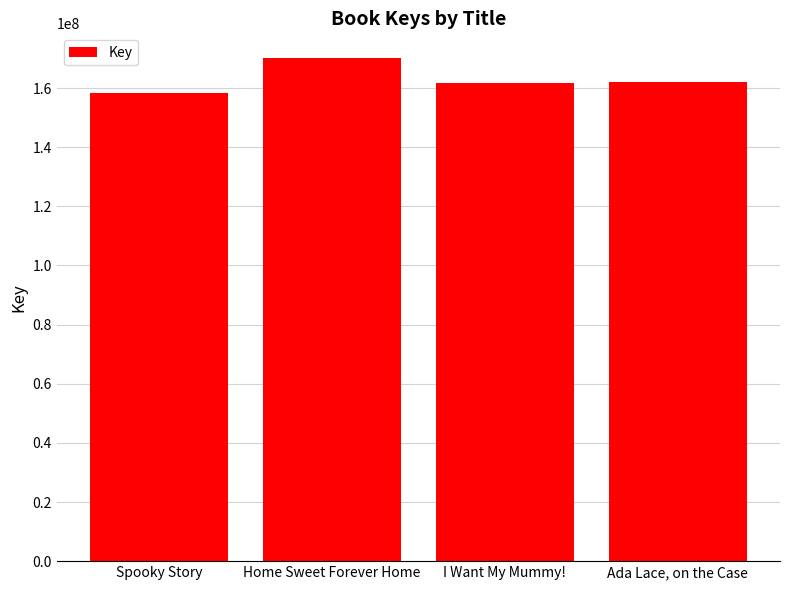

What is the average value?

163014242